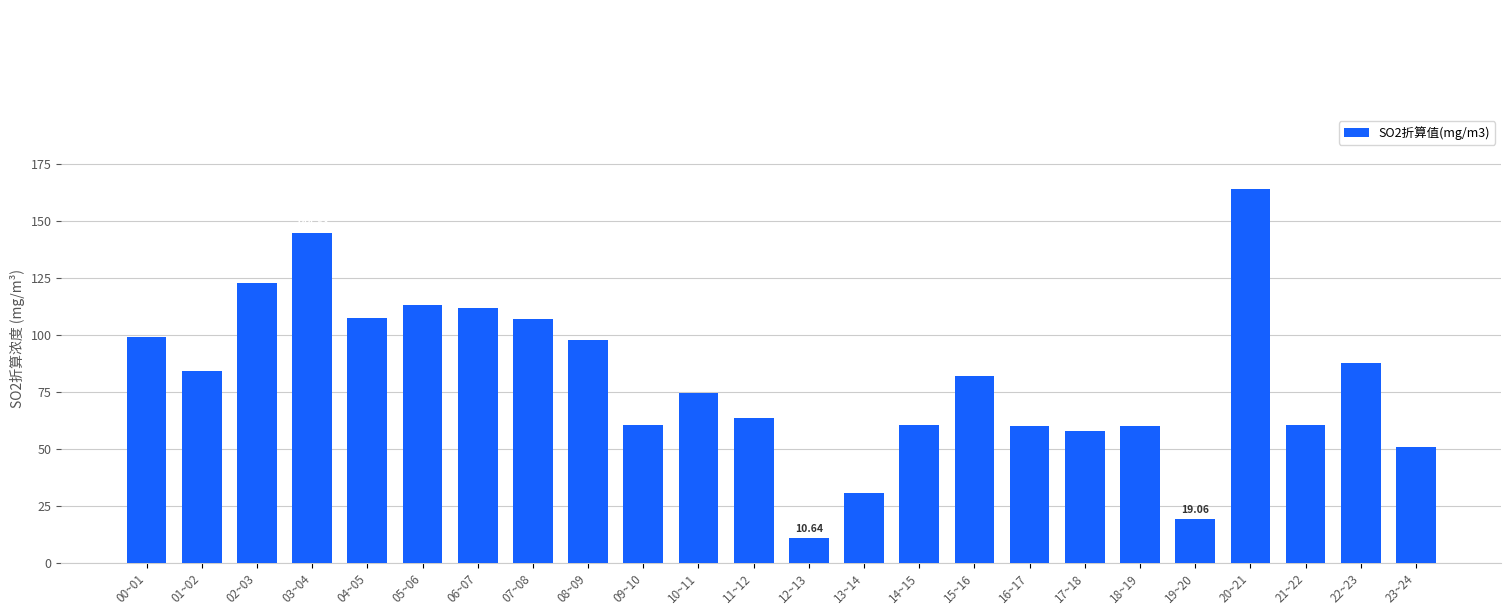

What is the change in value from 10~11 to 12~13?

-63.7